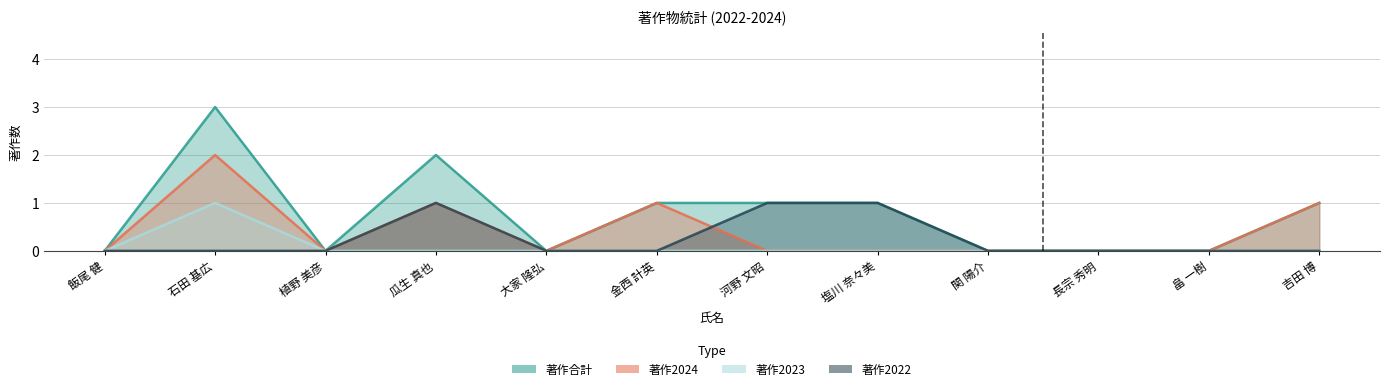

Rank the categories by 著作合計 value from lowest to highest.

飯尾 健, 植野 美彦, 大家 隆弘, 関 陽介, 長宗 秀明, 畠 一樹, 金西 計英, 河野 文昭, 塩川 奈々美, 吉田 博, 瓜生 真也, 石田 基広